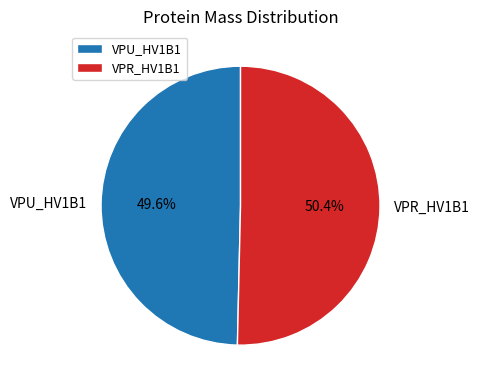

Do VPU_HV1B1 and VPR_HV1B1 together represent more than half of the pie?

Yes